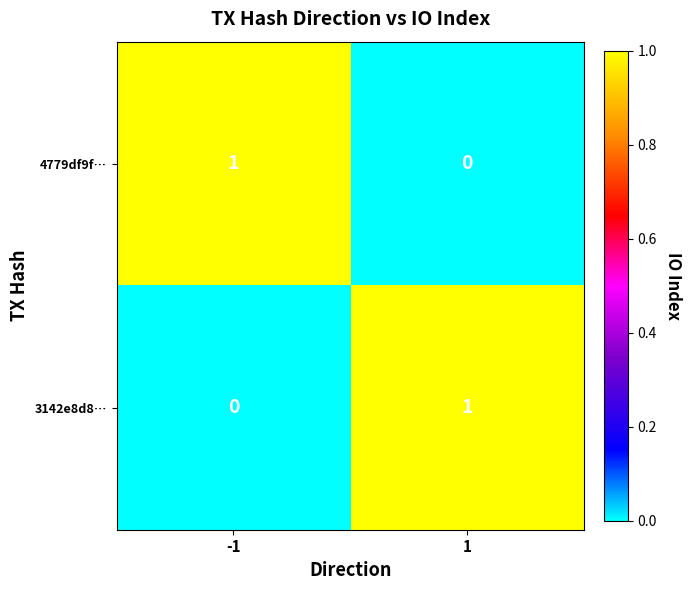

At how many categories does at least one series exceed 0?

2